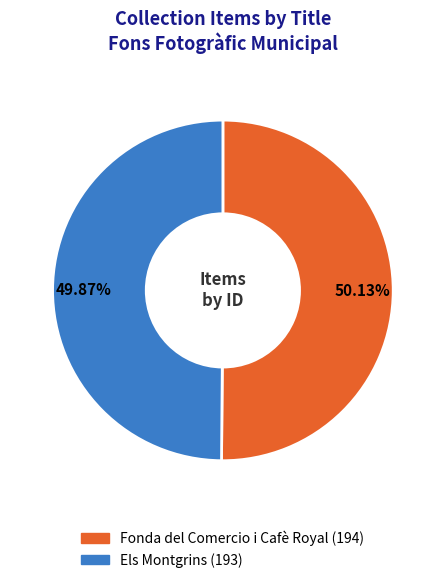

What percentage is the Els Montgrins slice, to the nearest percent?

50%